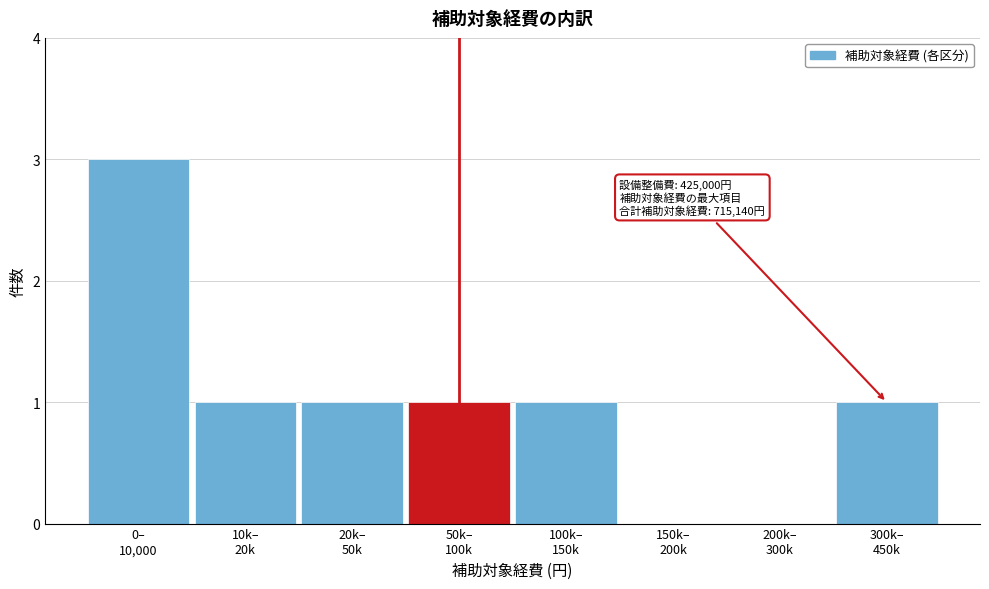

What is the sum of all values?

8